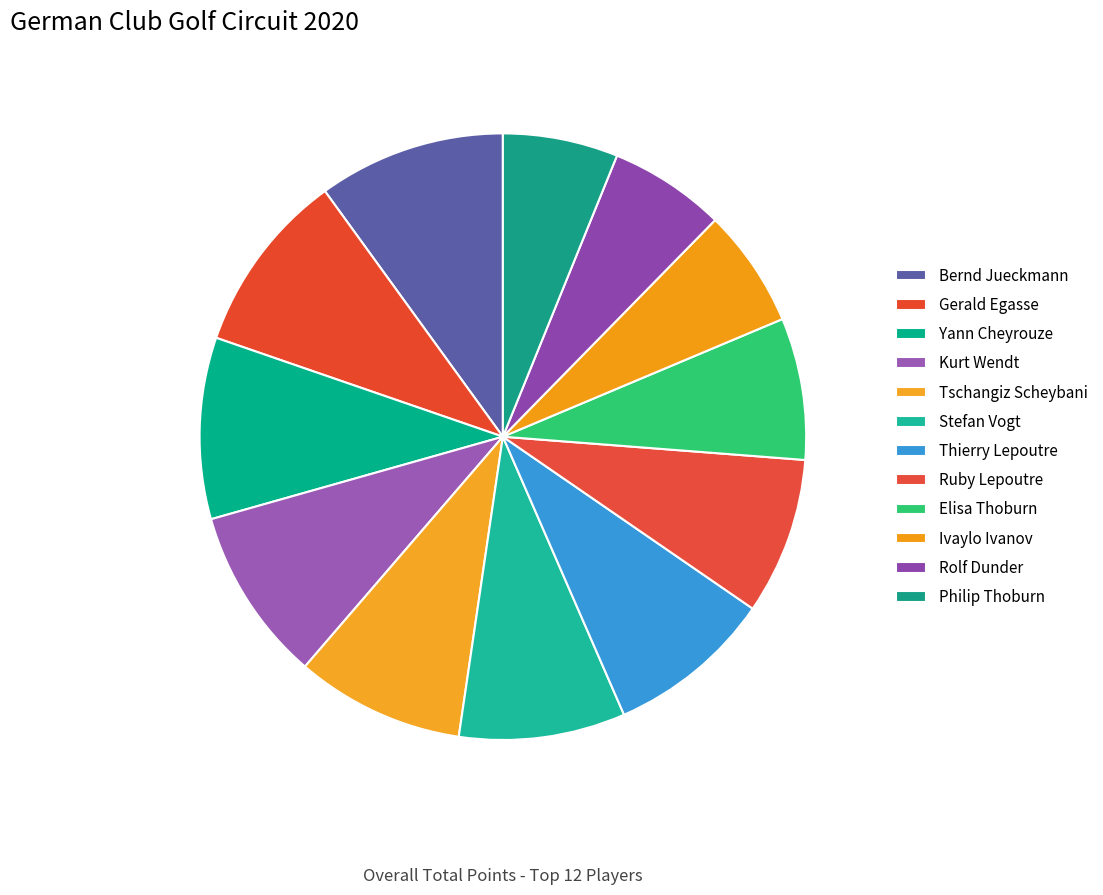

Count the number of slices in the pie.

12